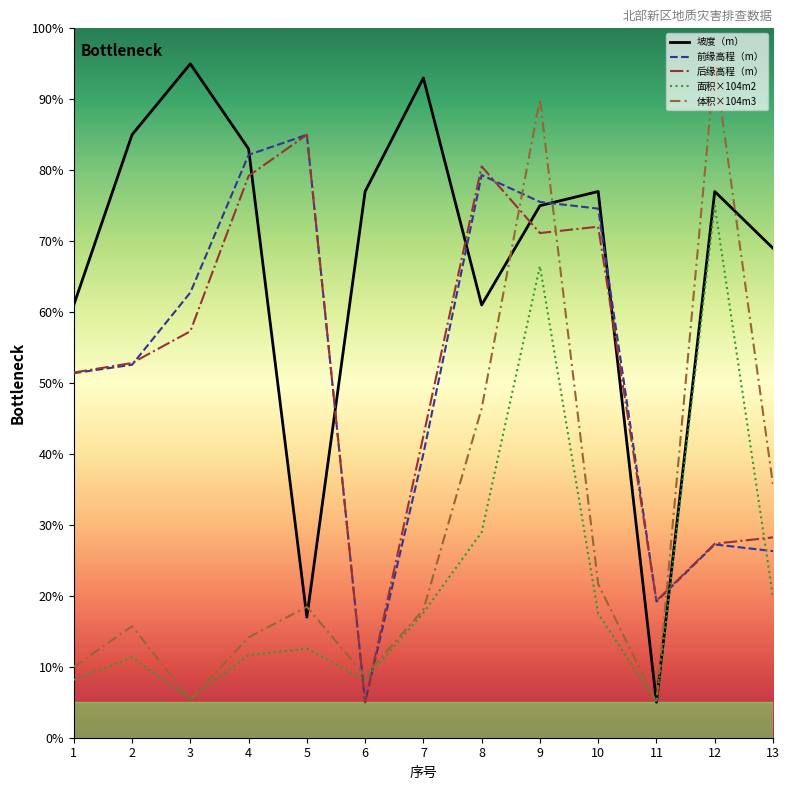

What is the difference between the highest and lowest values at 9?

23.5